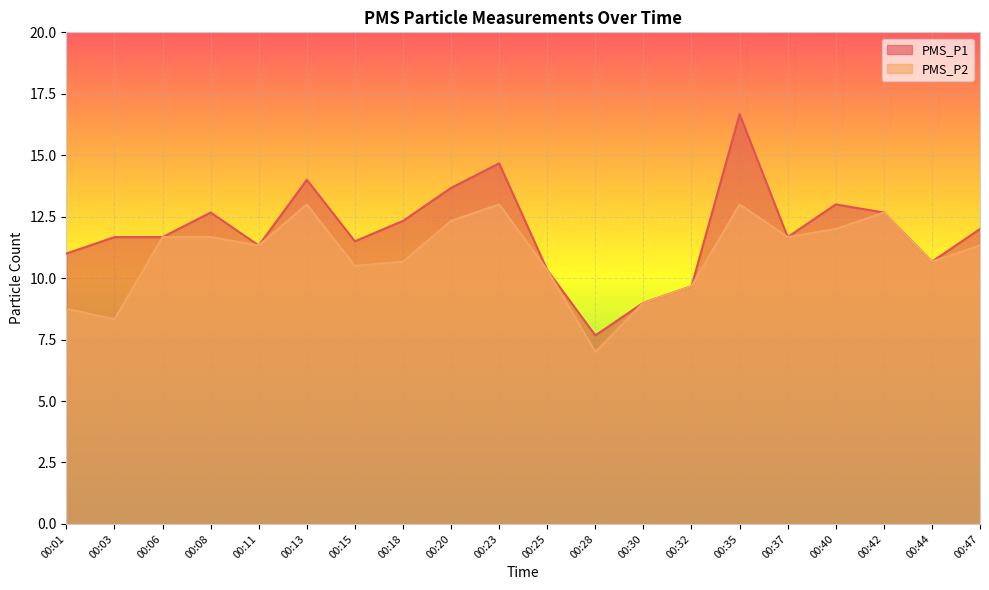

What is the sum of all PMS_P1 values?

237.9